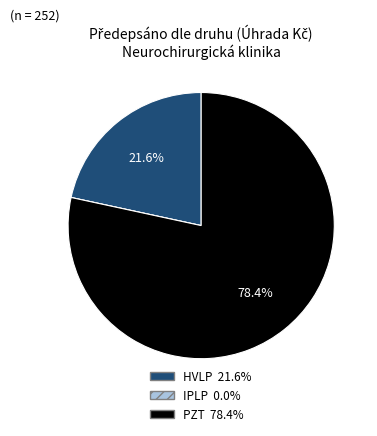

Which has a higher value, PZT or HVLP?

PZT